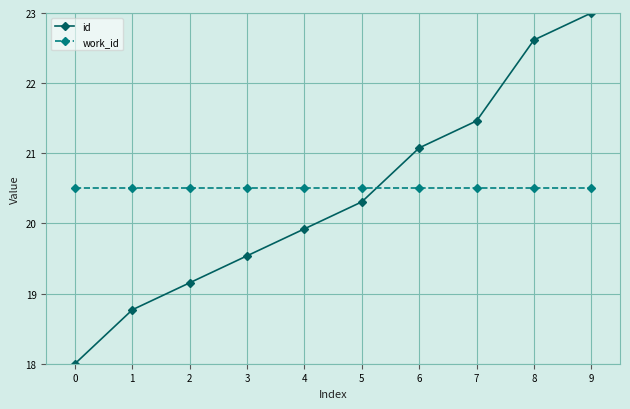

At 2, list the series in order from smallest to largest.

id, work_id